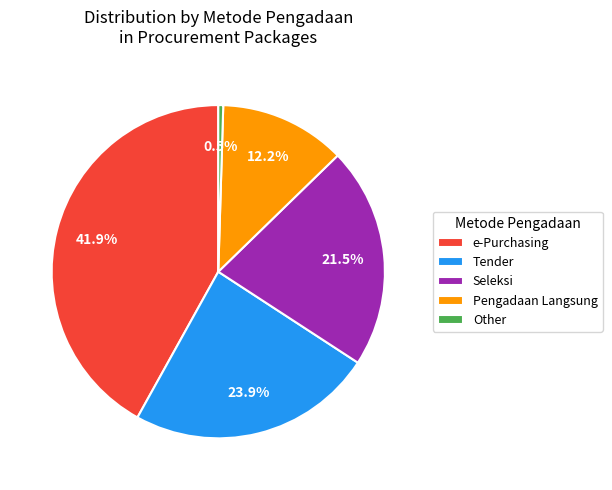

Count the number of slices in the pie.

5